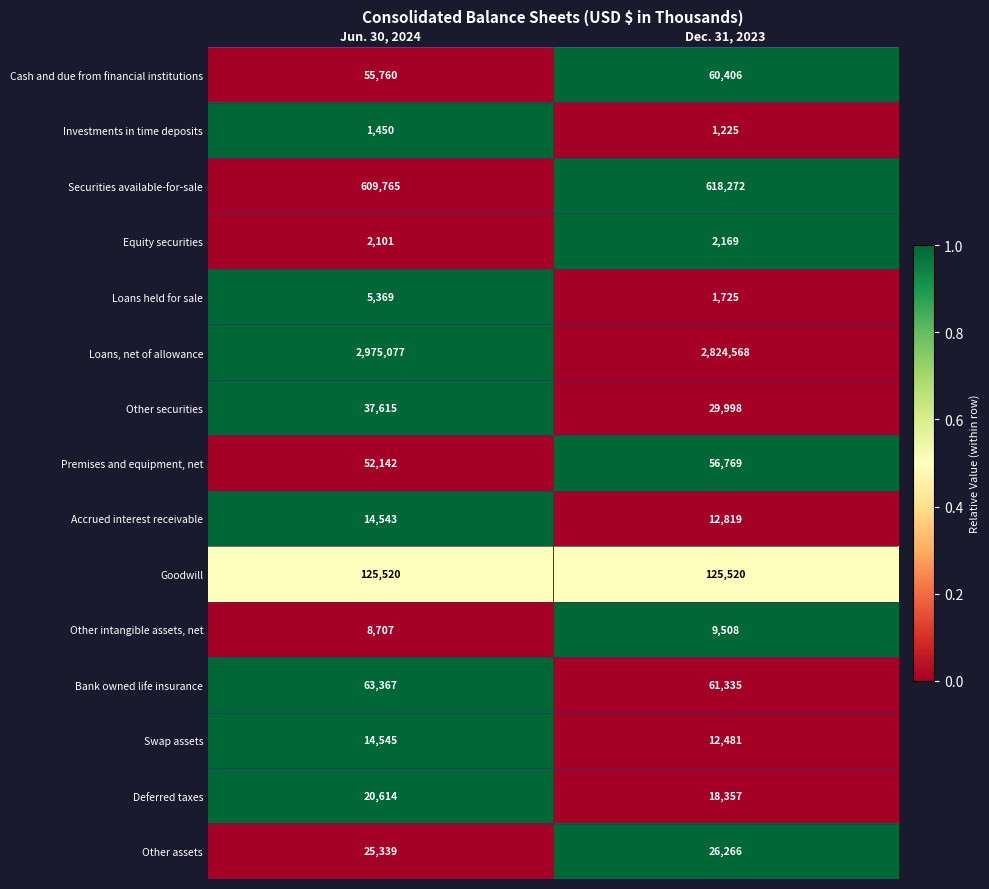

What is the spread (max minus min) of values at Dec. 31, 2023?

2823343